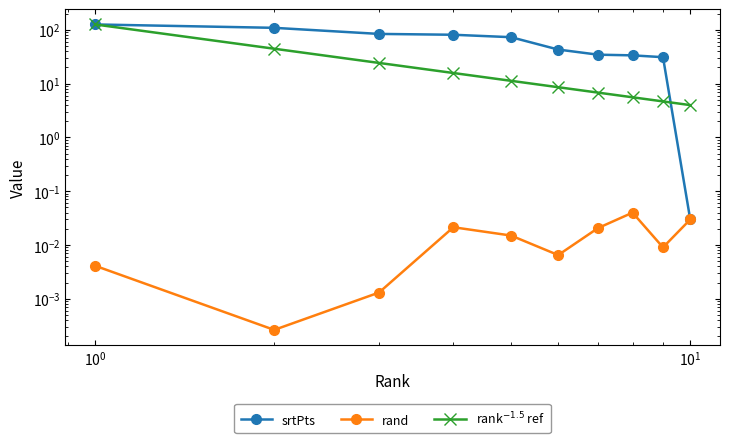

True or false: rand has more than 0 points higher than both neighbors.

True